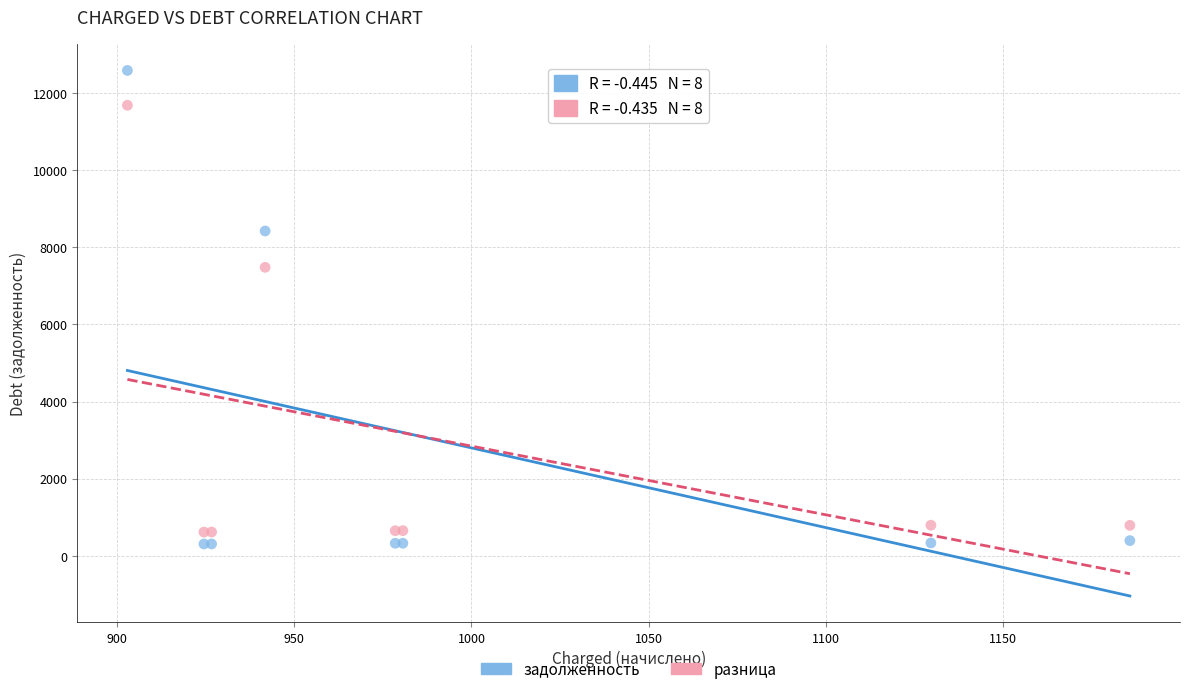

Which series contains the lowest Y value?

задолженность